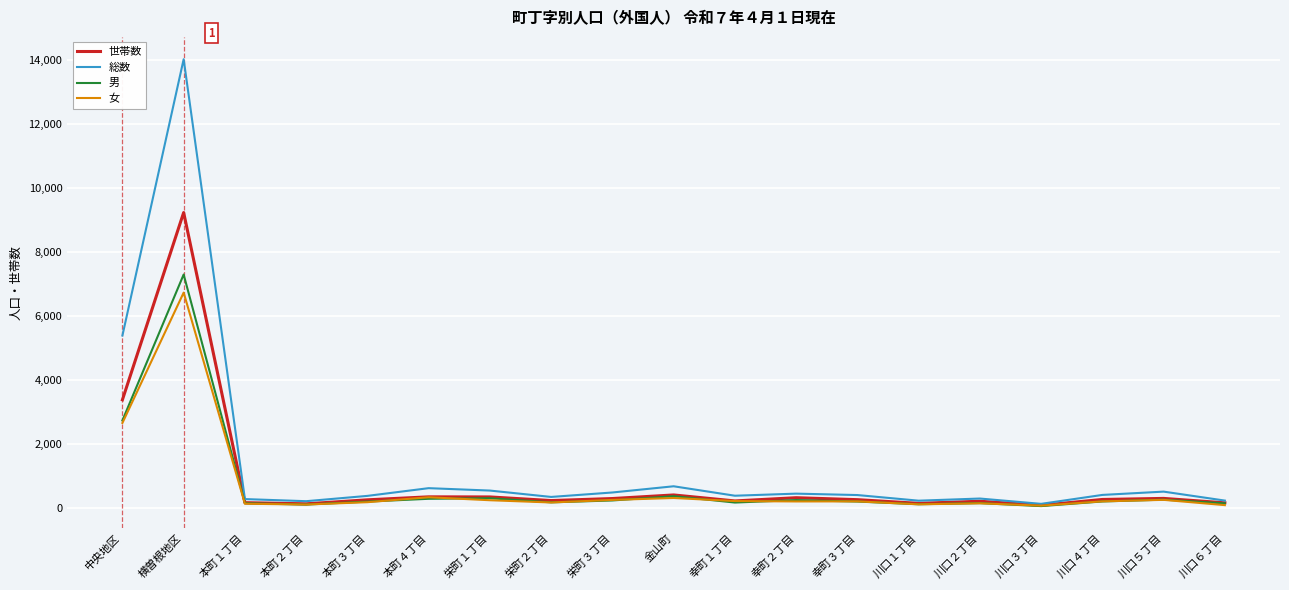

At which category is the sum across all series the highest?

横曽根地区